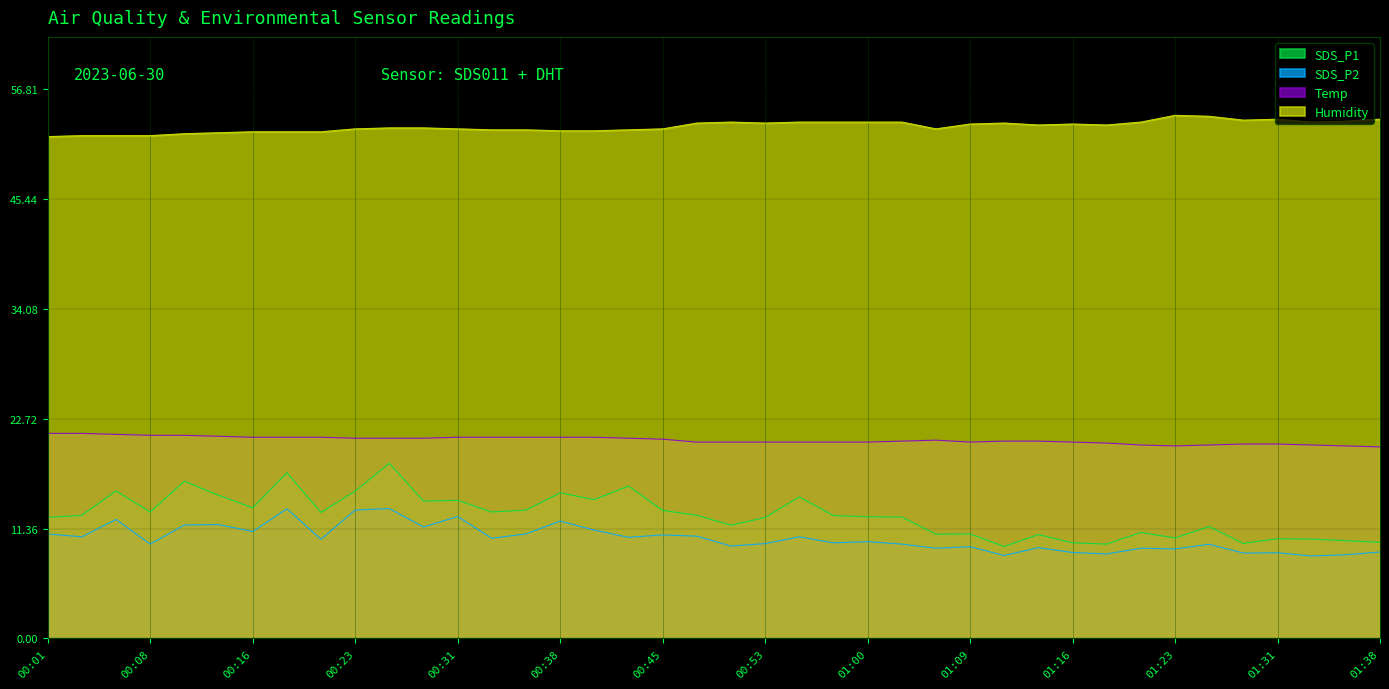

In Temp, how many points are lower than both neighbors (excluding endpoints)?

2